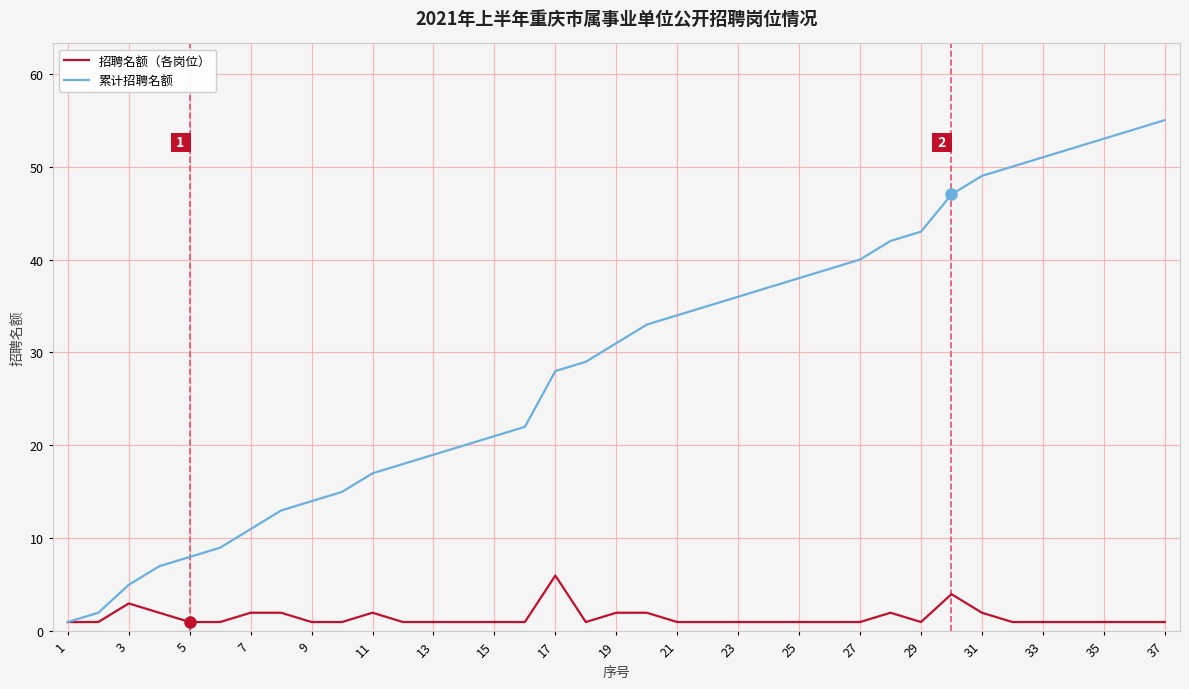

What is the maximum value shown in the chart?

55